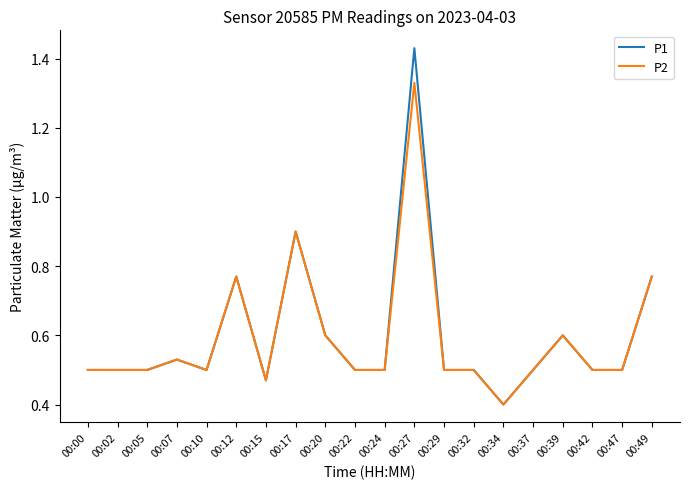

What is the minimum value for P2?

0.4